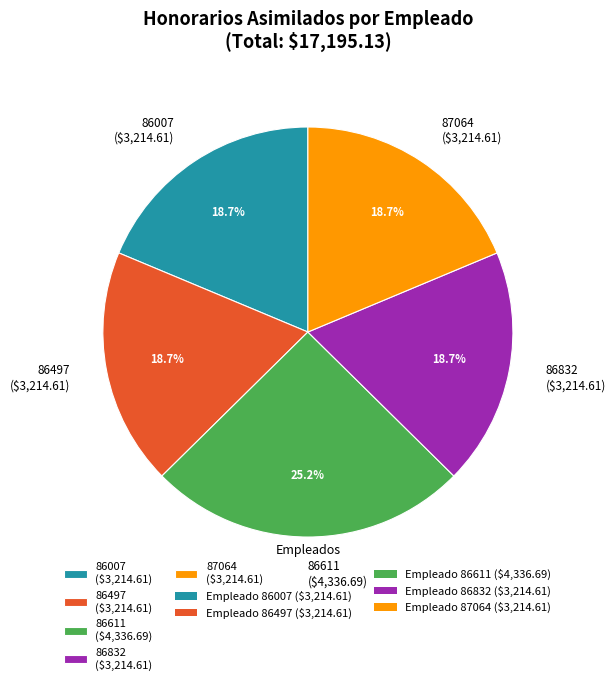

Is the sum of 87064 and 86007 greater than half?

No